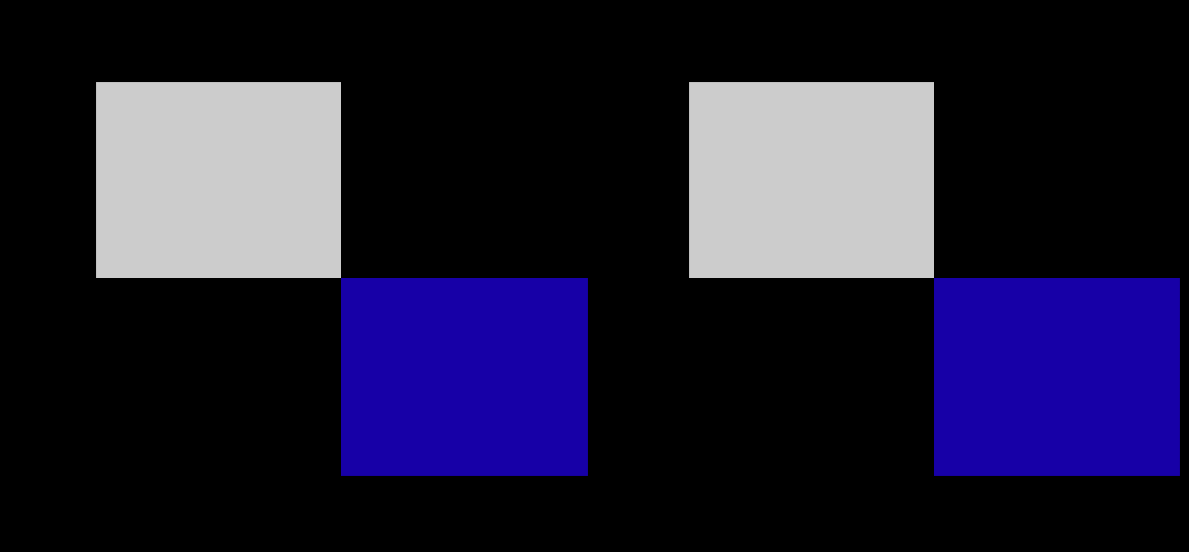

Is the value of 1c5ae3aa6b014536e14d954109aa36f07399afb at io_index greater than the value of 5f725871a6f83983e3a02fd4d396e5705be9a6c at direction?

Yes